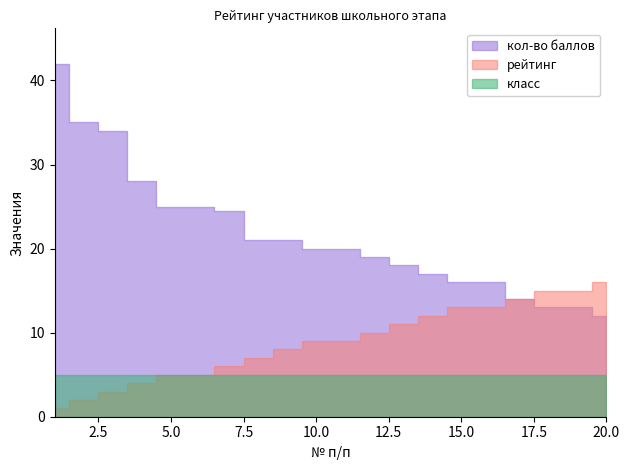

How many lines are shown in the chart?

3